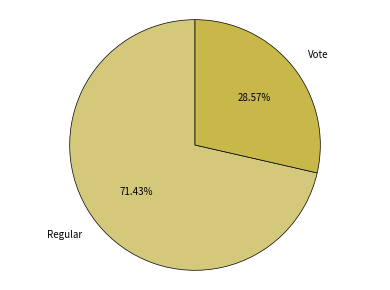

Between Vote and Regular, which is larger?

Regular